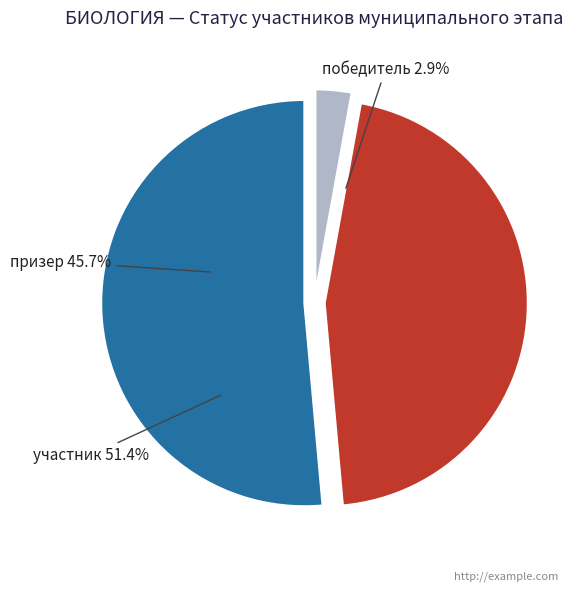

Rank the categories by value from lowest to highest.

победитель, призер, участник